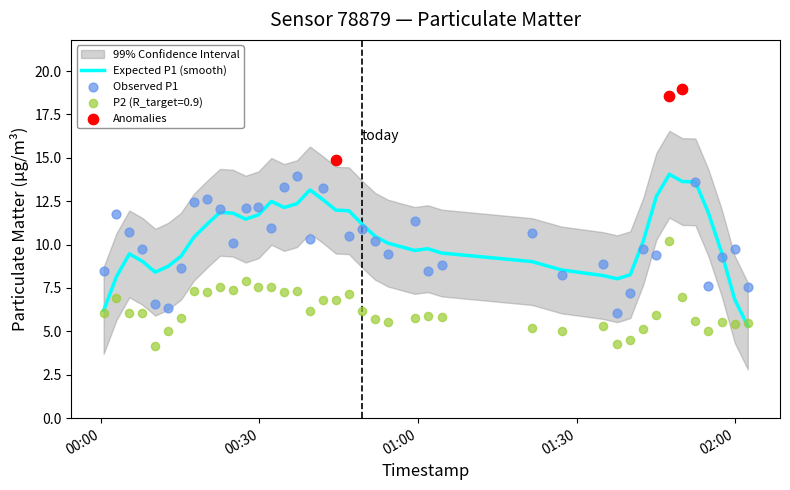

What is the lowest value of the Expected P1 (smooth) series?

5.3